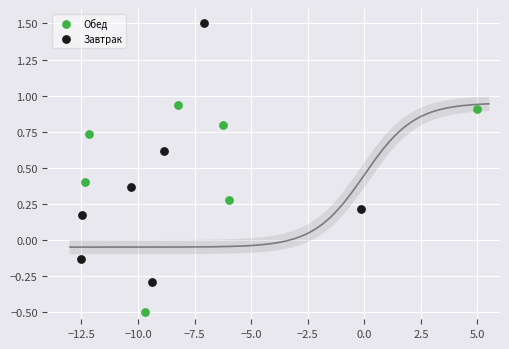

What are all the series names shown in the legend?

Обед, Завтрак